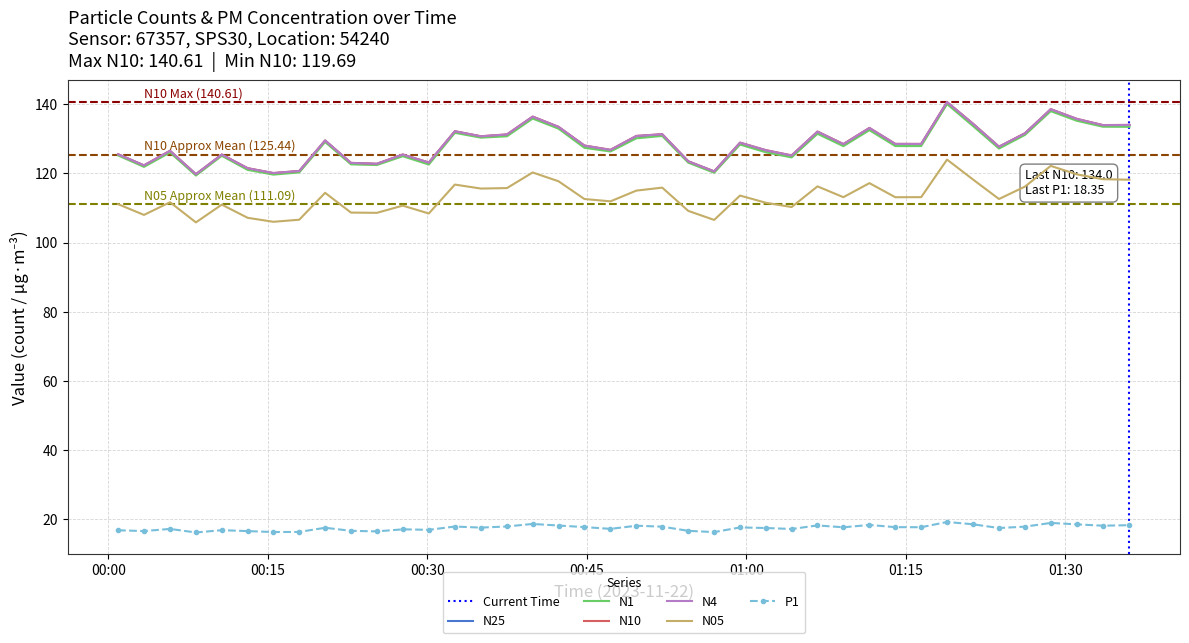

What is the value of the N4 point at the 1st from the left?

125.5